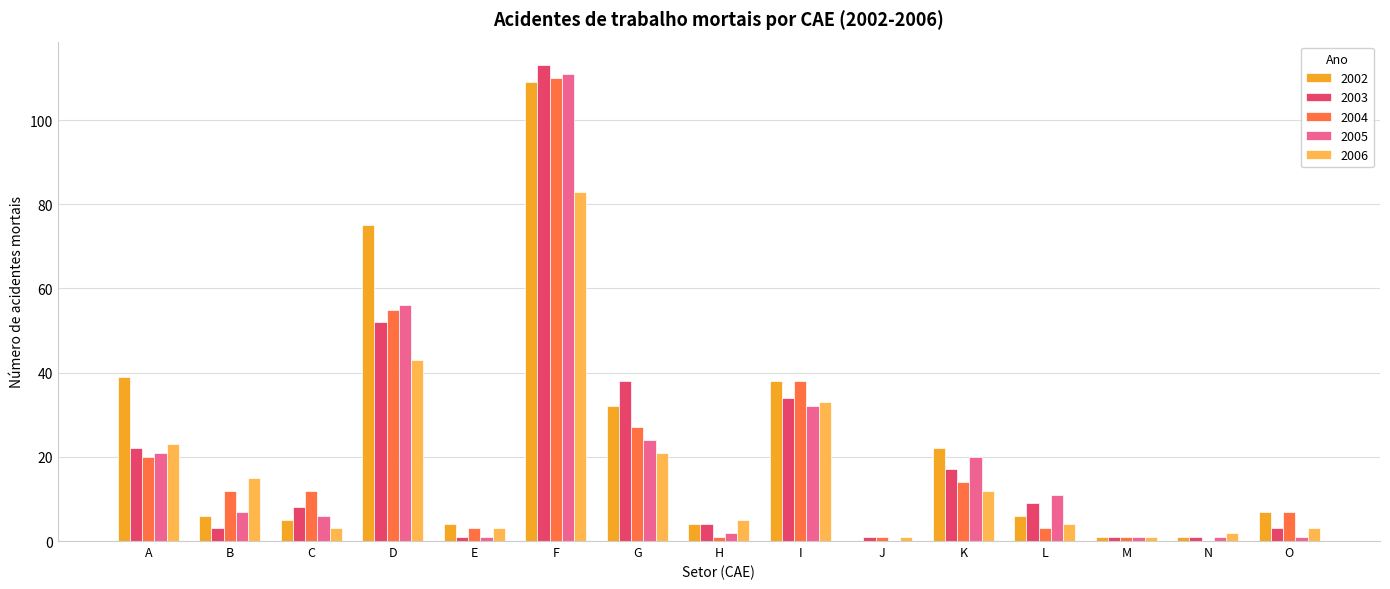

Reading right to left, list all the values displayed in this chart.

2002: O=7	N=1	M=1	L=6	K=22	J=0	I=38	H=4	G=32	F=109	E=4	D=75	C=5	B=6	A=39
2003: O=3	N=1	M=1	L=9	K=17	J=1	I=34	H=4	G=38	F=113	E=1	D=52	C=8	B=3	A=22
2004: O=7	N=0	M=1	L=3	K=14	J=1	I=38	H=1	G=27	F=110	E=3	D=55	C=12	B=12	A=20
2005: O=1	N=1	M=1	L=11	K=20	J=0	I=32	H=2	G=24	F=111	E=1	D=56	C=6	B=7	A=21
2006: O=3	N=2	M=1	L=4	K=12	J=1	I=33	H=5	G=21	F=83	E=3	D=43	C=3	B=15	A=23